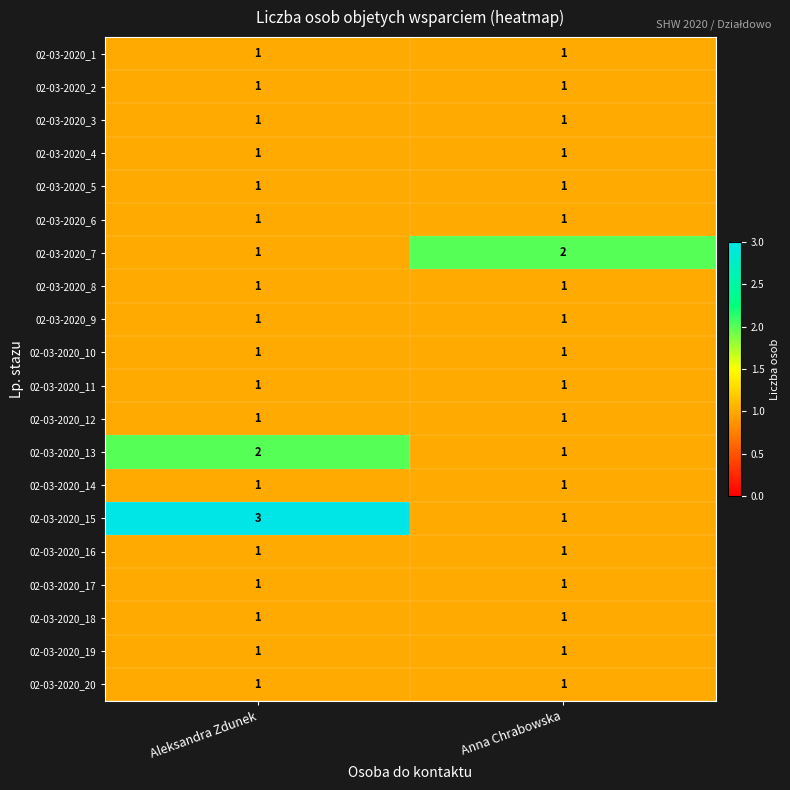

Which series has the largest range (max minus min)?

02-03-2020_15